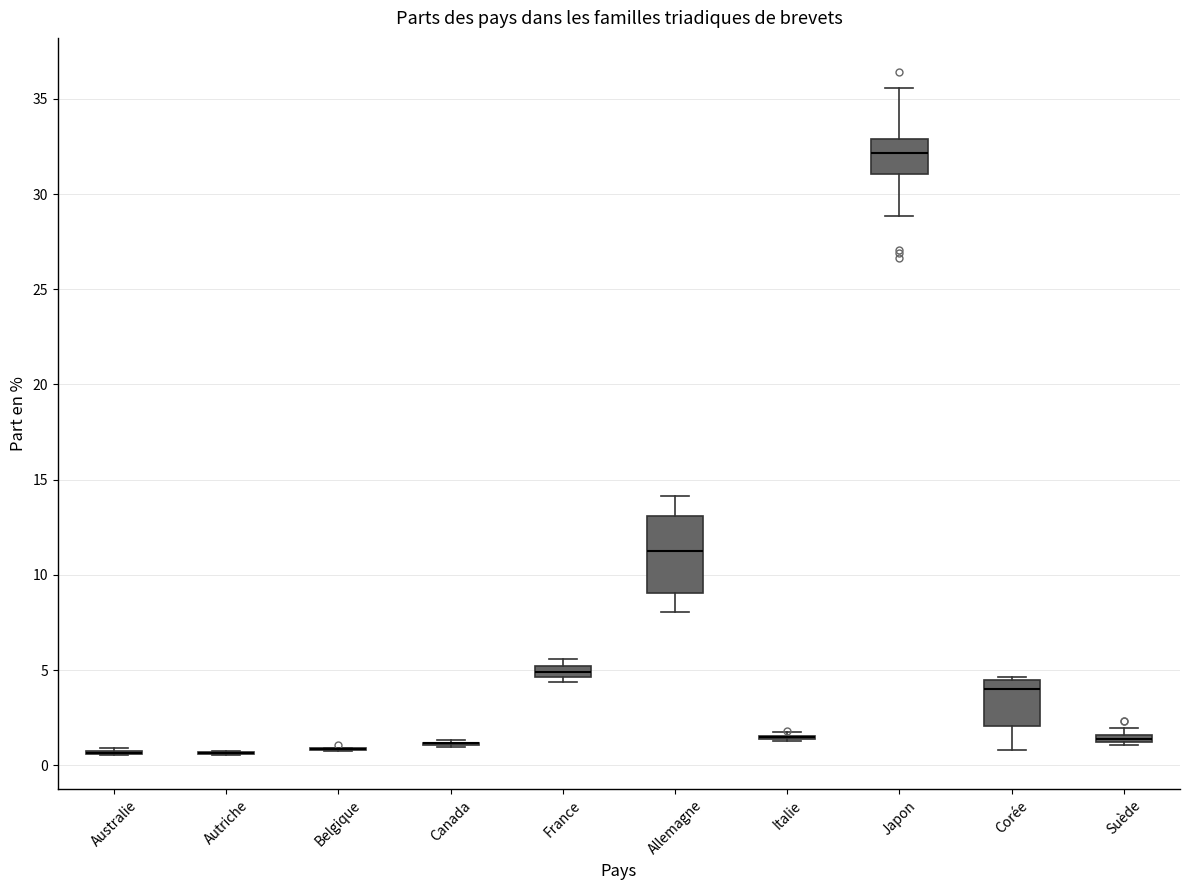

Comparing the boxes themselves (not the whiskers), which one is the tallest?

Allemagne